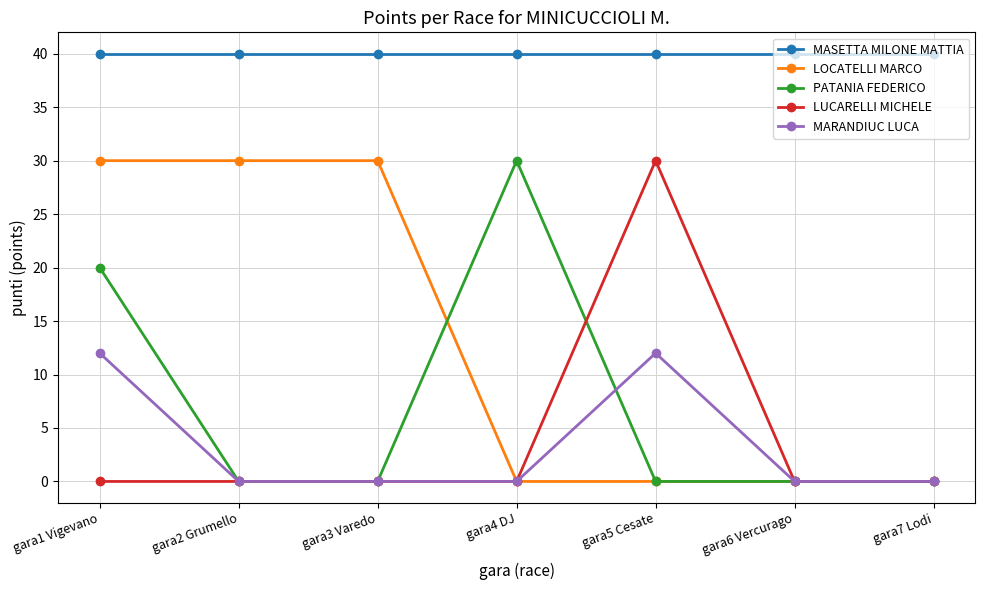

The MASETTA MILONE MATTIA series shows 12 at gara7 Lodi. True or false?

False